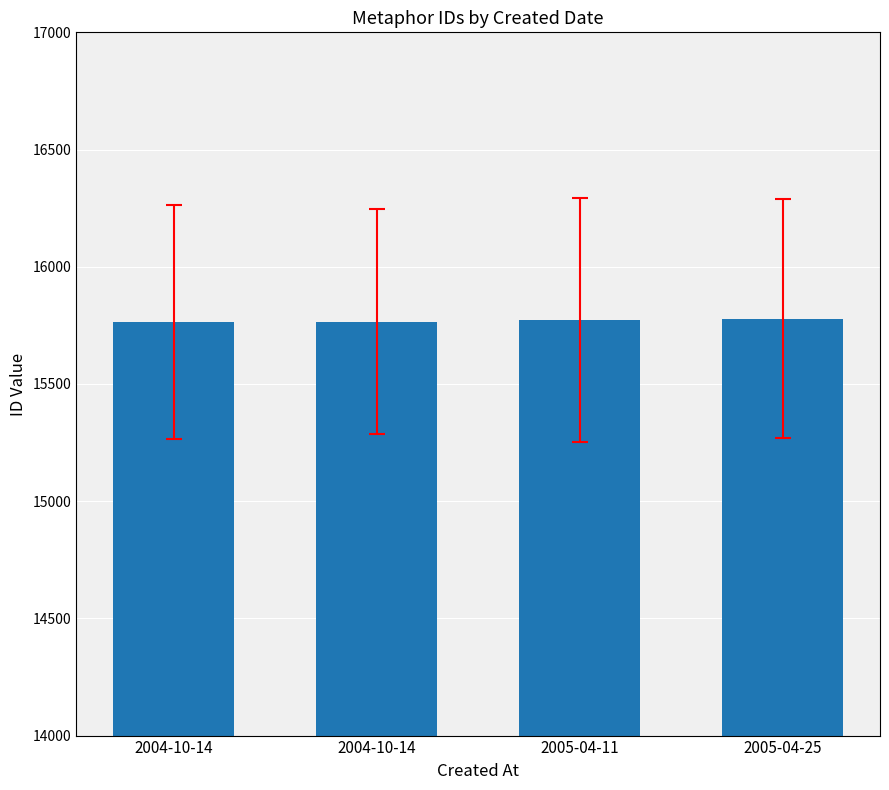

What is the label of the 4th bar from the right?

2004-10-14